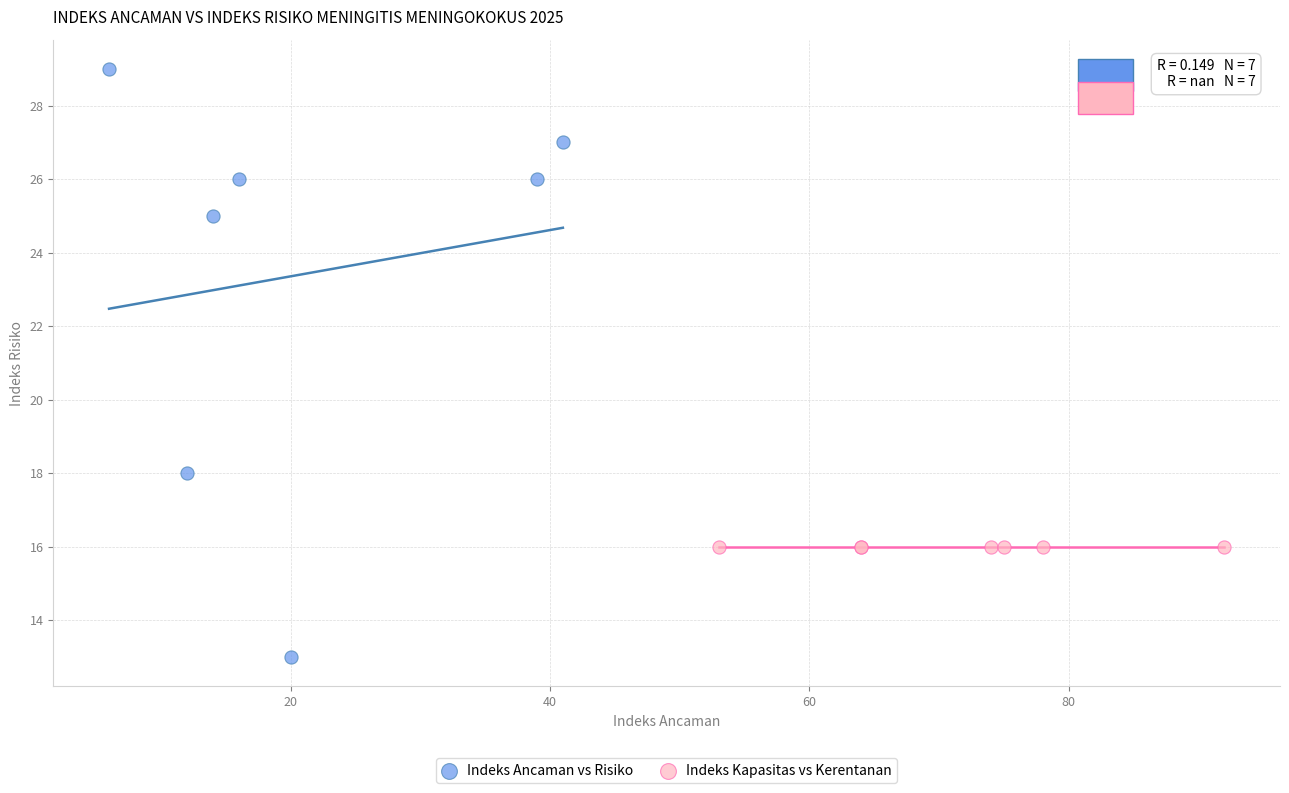

What are all the series names shown in the legend?

Indeks Ancaman vs Risiko, Indeks Kapasitas vs Kerentanan